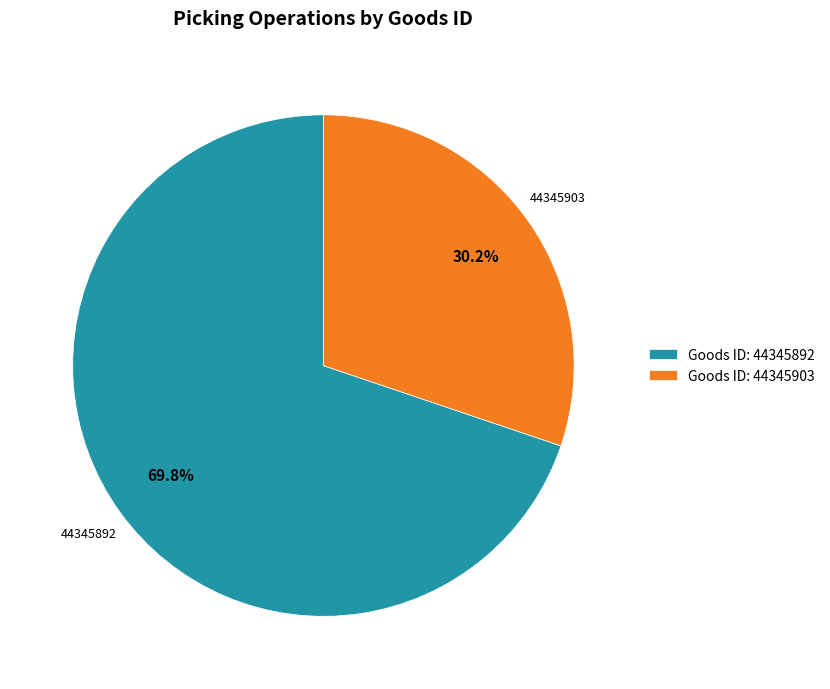

What is the ratio of the value at Goods ID: 44345903 to the value at Goods ID: 44345892?

0.4